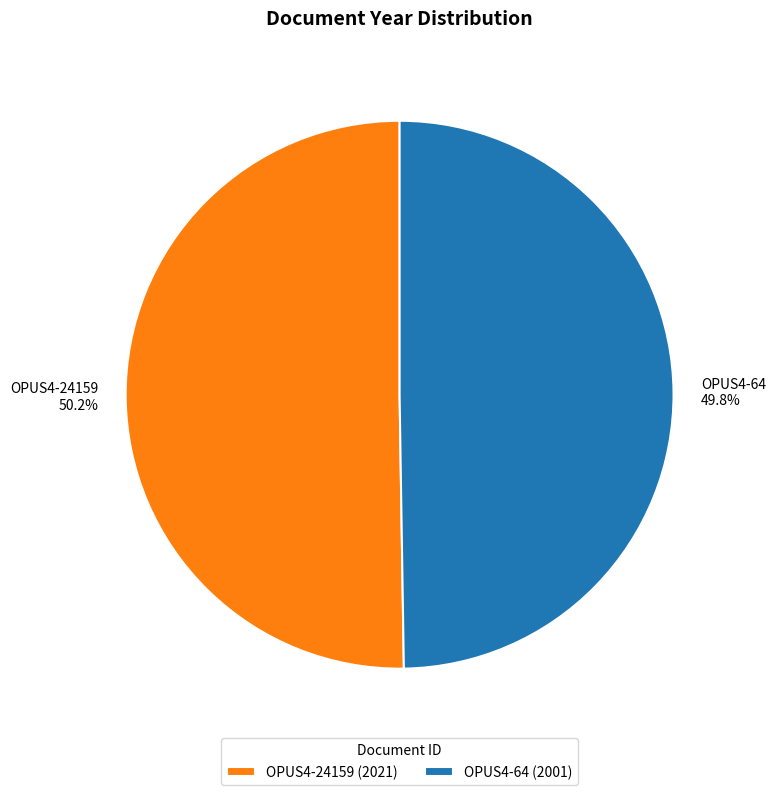

To the nearest percent, what percentage of the pie is OPUS4-24159?

50%